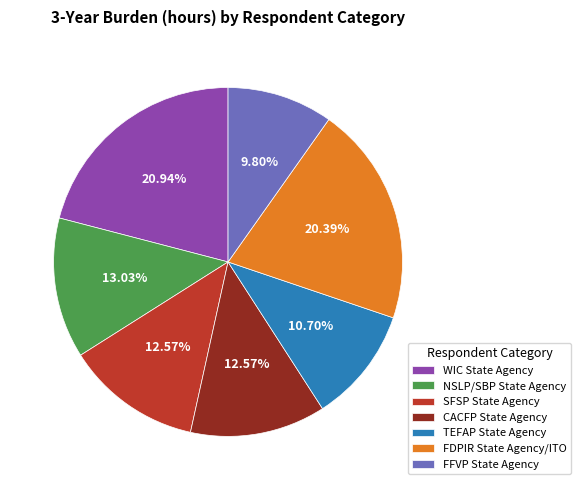

Which slice is the smallest?

FFVP State Agency